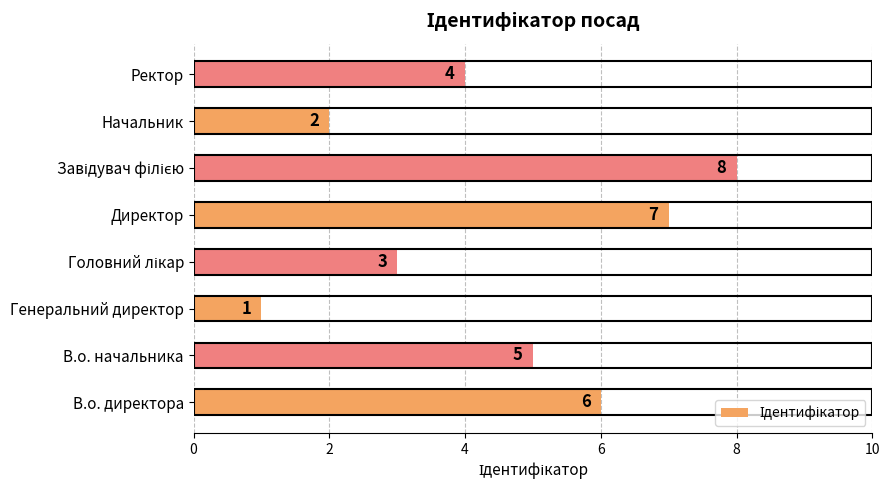

Reading top to bottom, extract all data points from this chart.

4	2	8	7	3	1	5	6